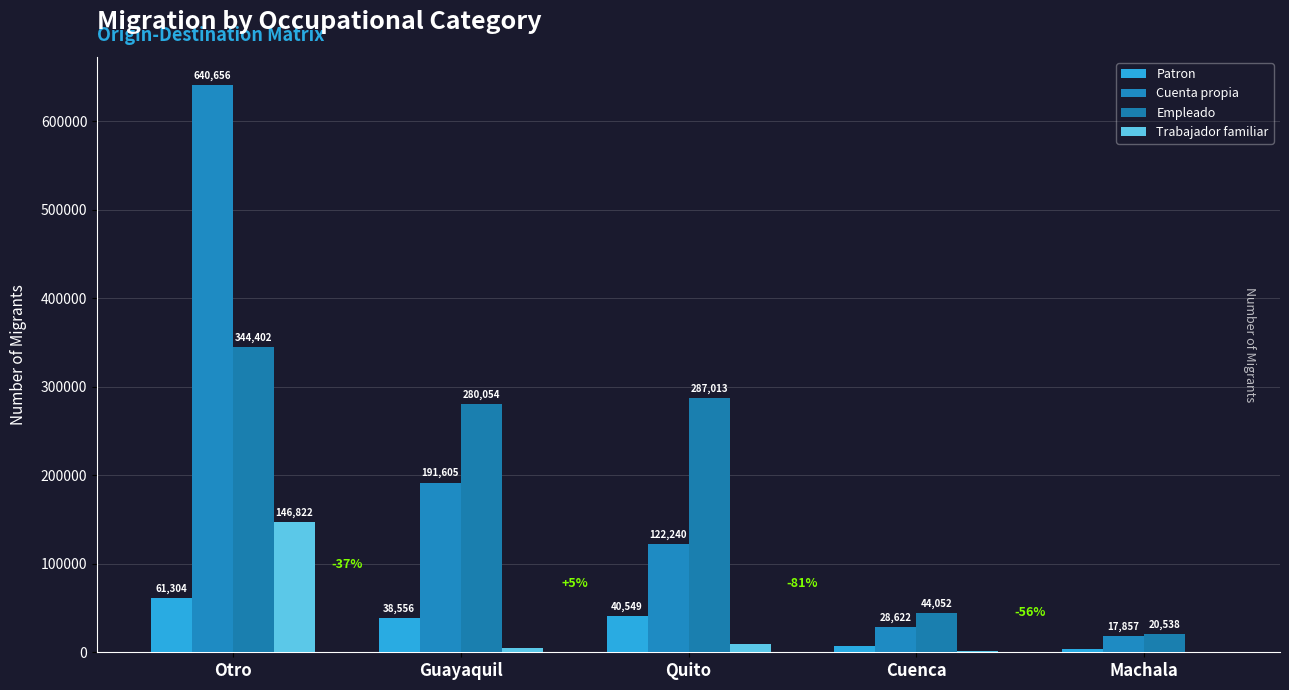

Are the bars horizontal?

No